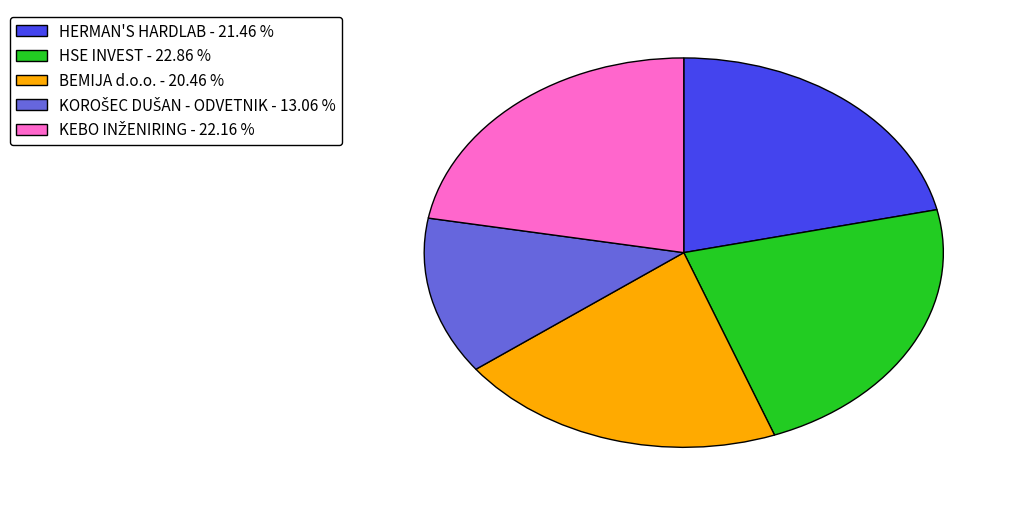

Is there any slice that represents more than half of the pie?

No